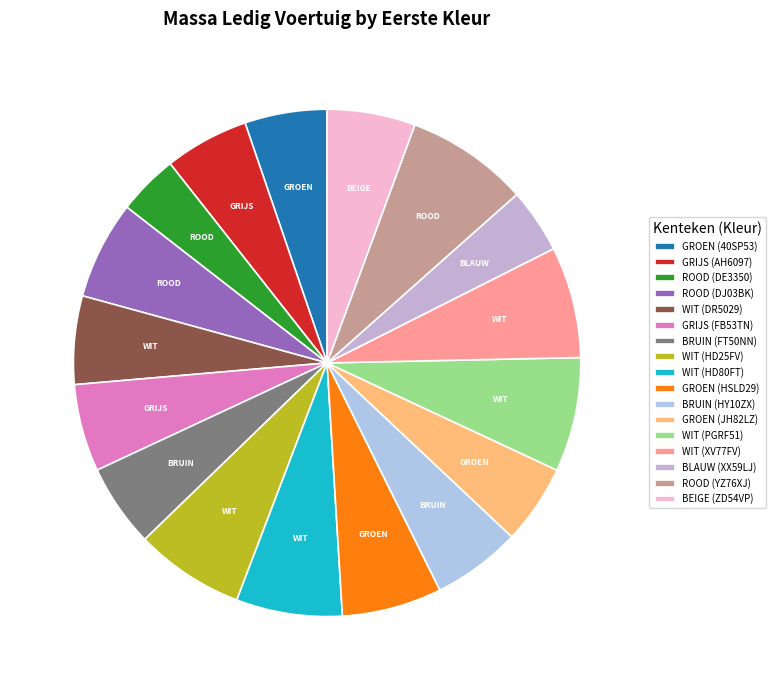

What percentage do ROOD (DE3350) and GRIJS (FB53TN) together represent?

9.4%